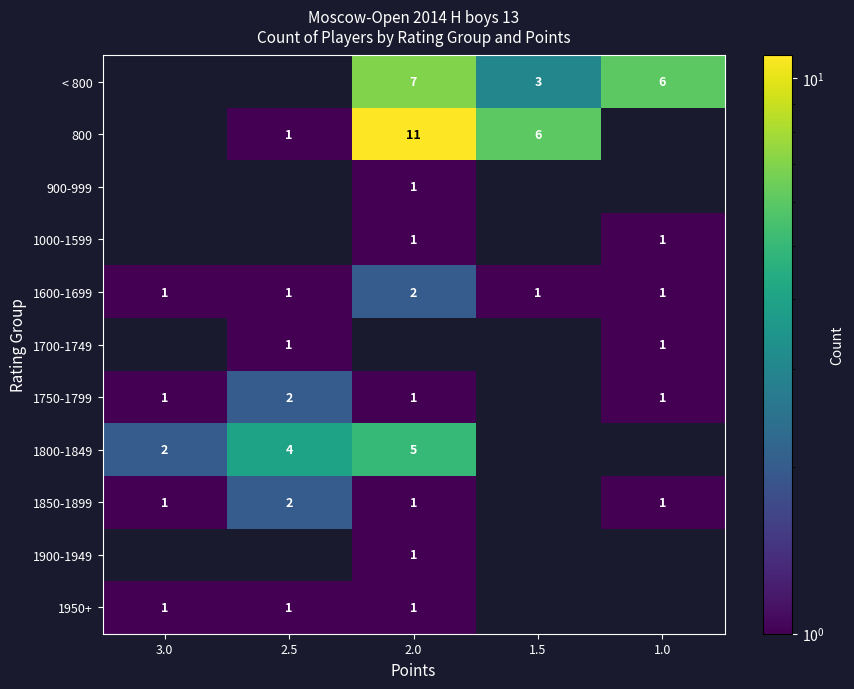

Is it true that 1850-1899 equals 0 at 3.0?

False